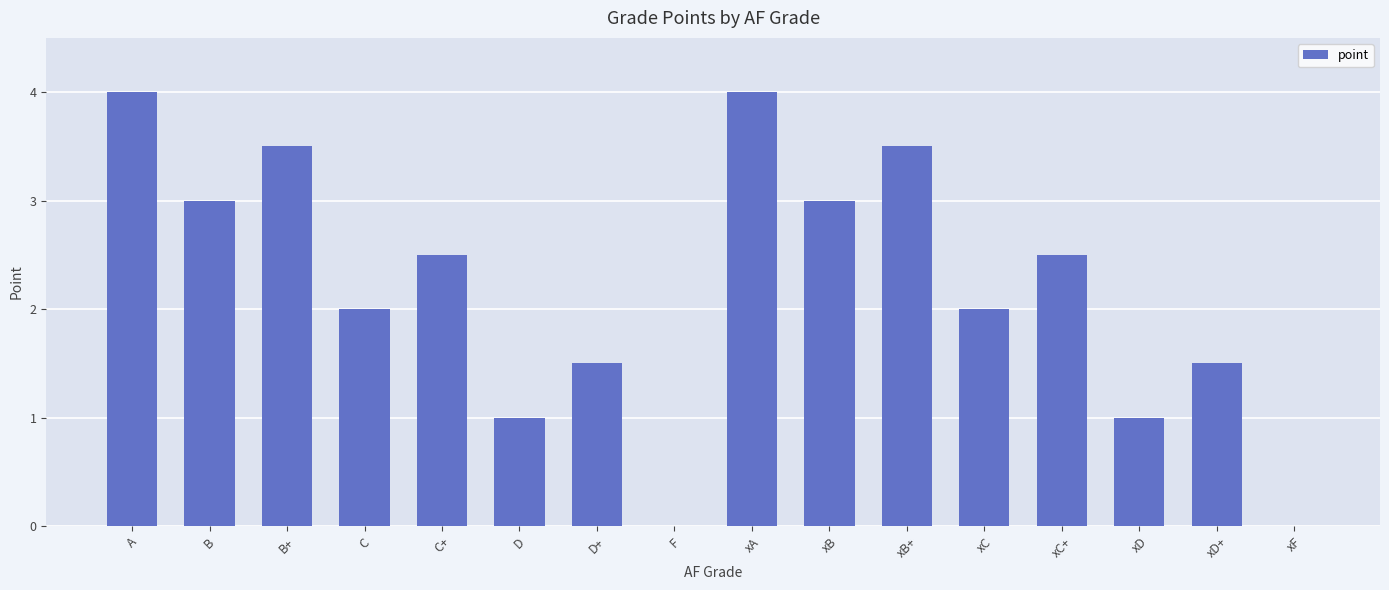

True or false: the data shows 4.0 at A.

True